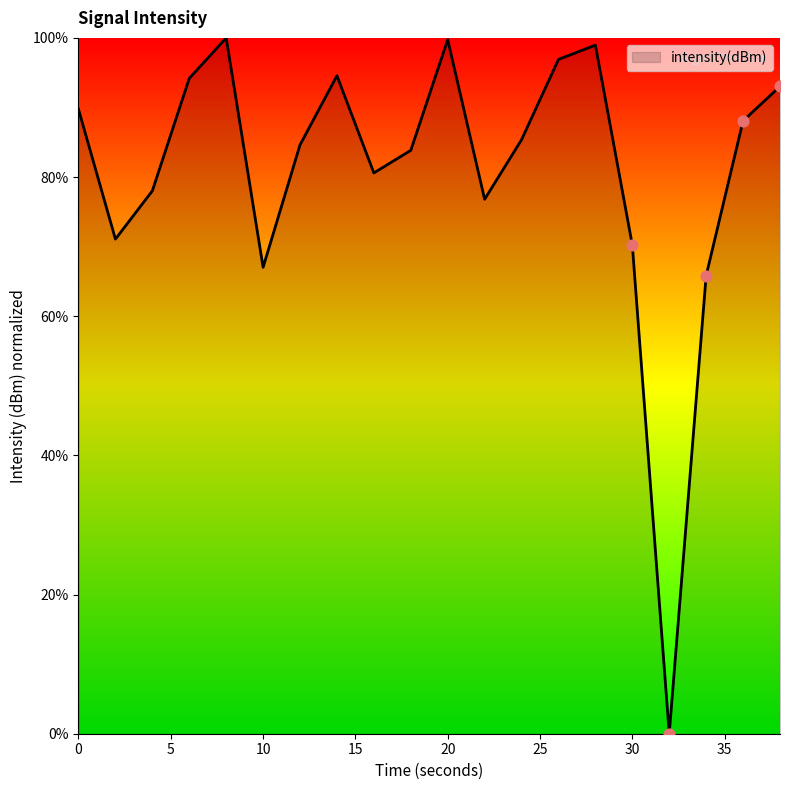

What is the maximum value shown in the chart?

100.0